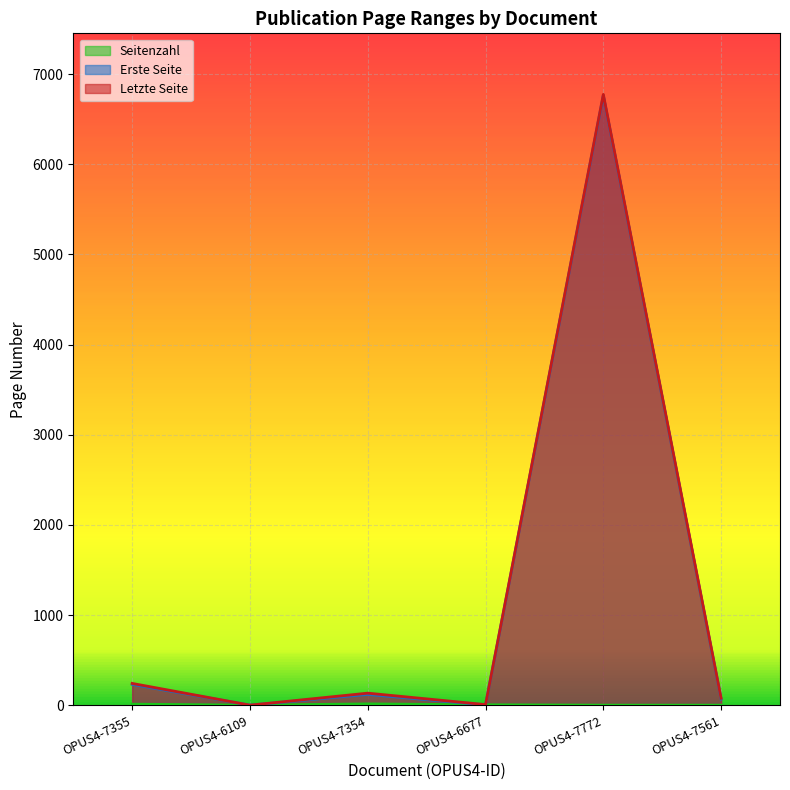

Reading left to right, list all the values displayed in this chart.

Erste Seite: 230	0	119	2	6764	68
Letzte Seite: 241	0	133	6	6776	77
Seitenzahl: 11	0	14	4	0	0